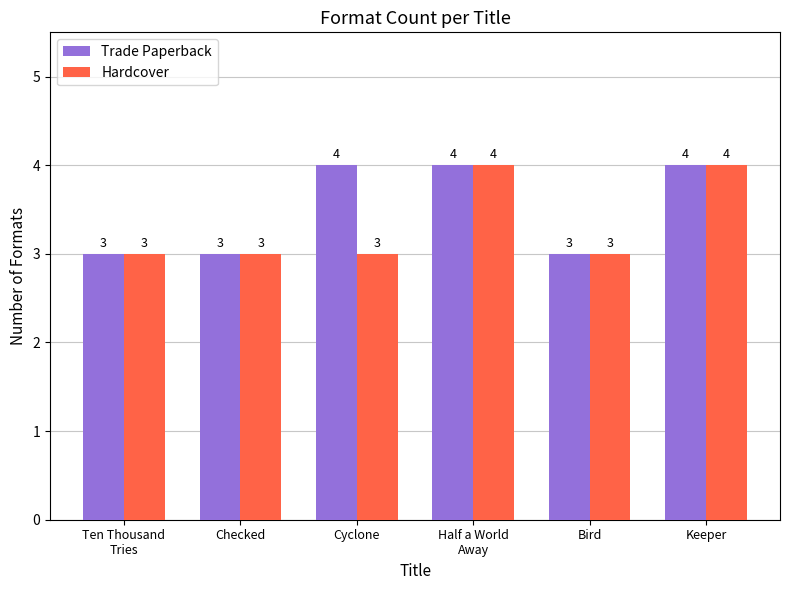

What position from the left is Ten Thousand
Tries?

1